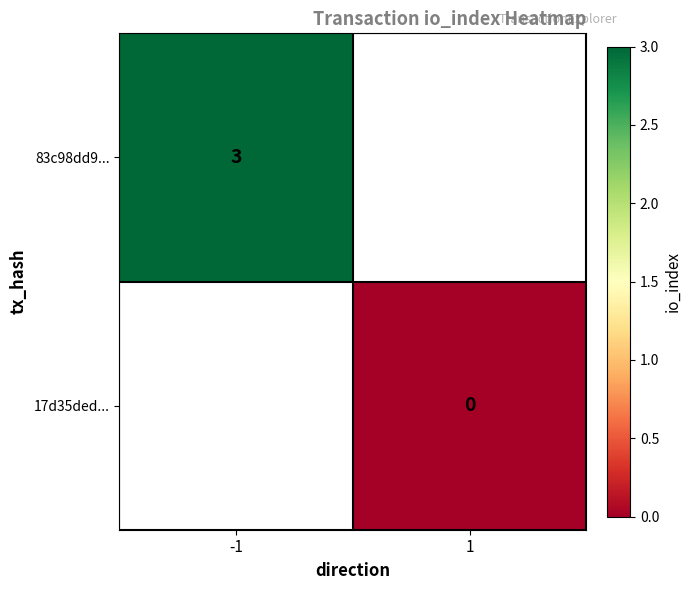

Between 1 and -1, which is larger?

-1